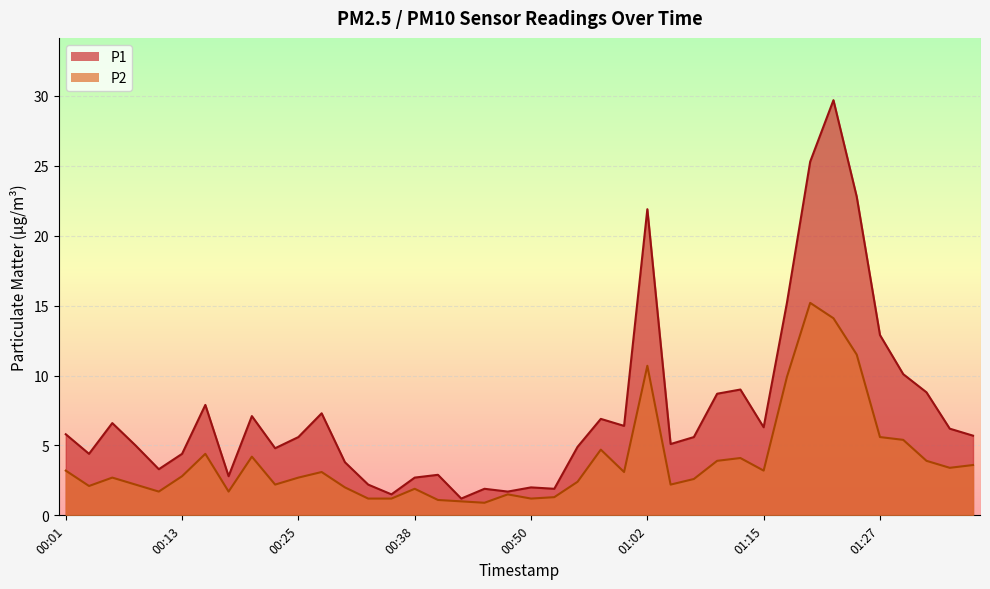

What is the sum of all P2 values?

155.8